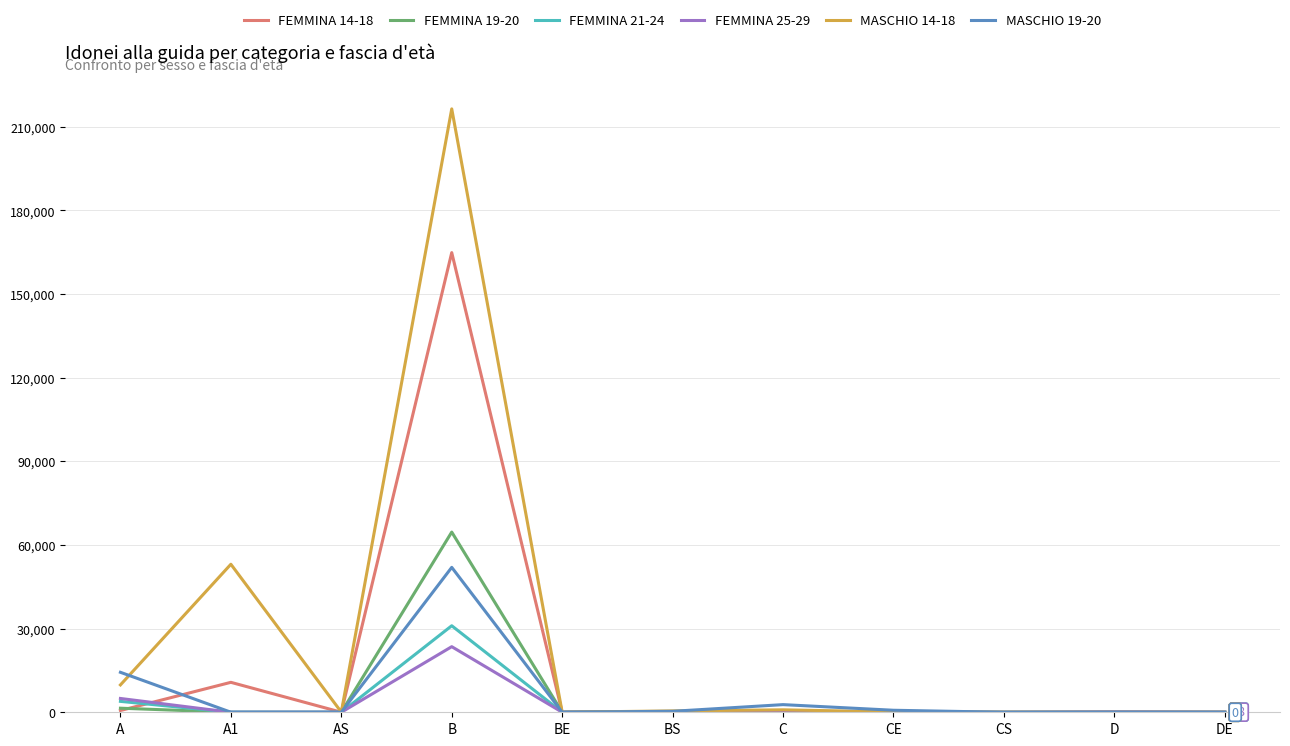

What is the sum of the FEMMINA 19-20 values at A and BE?

1472